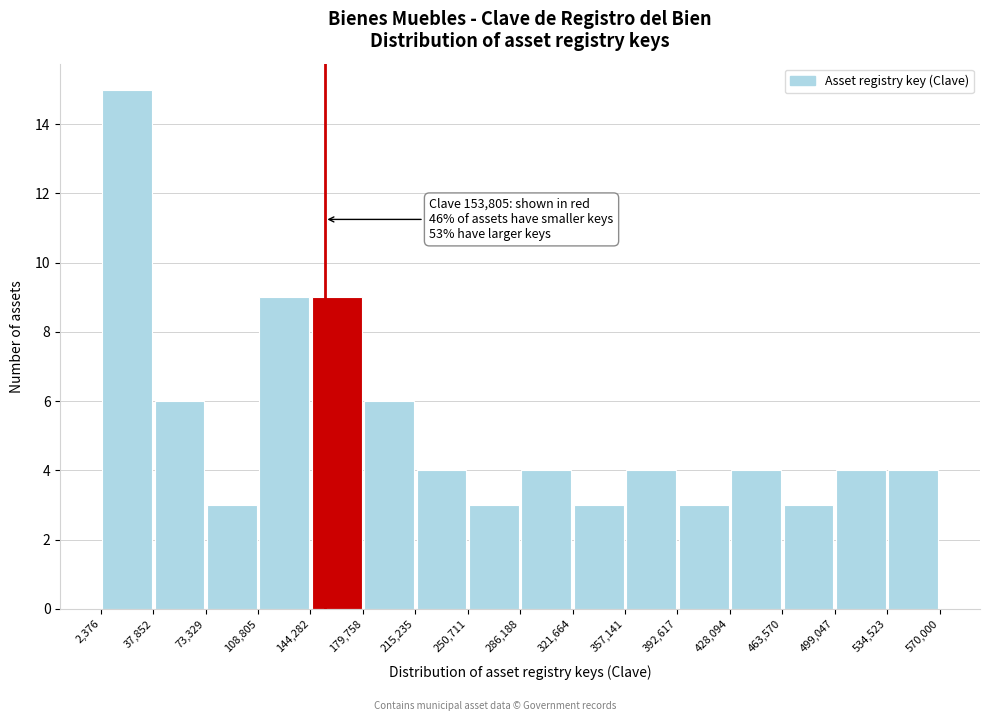

Which range on the x-axis has the tallest bar?

2,376 to 37,852